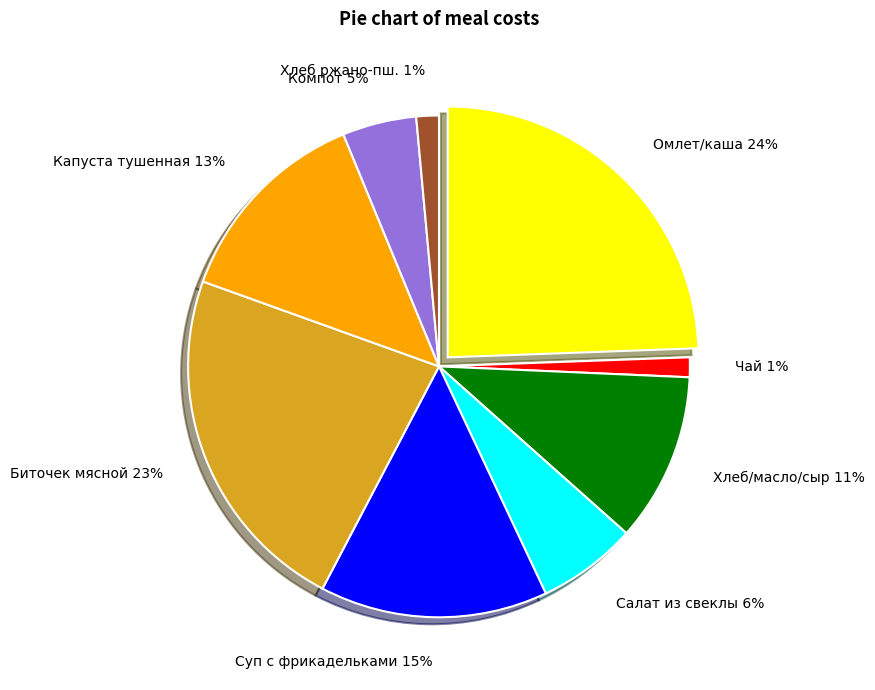

How many segments does this pie chart have?

9